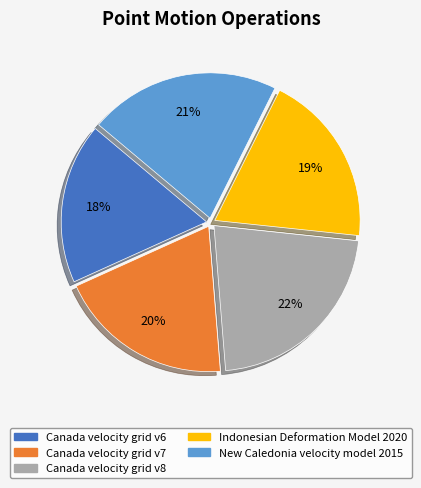

To the nearest percent, what is the combined percentage of Canada velocity grid v7 and Indonesian Deformation Model 2020?

39%